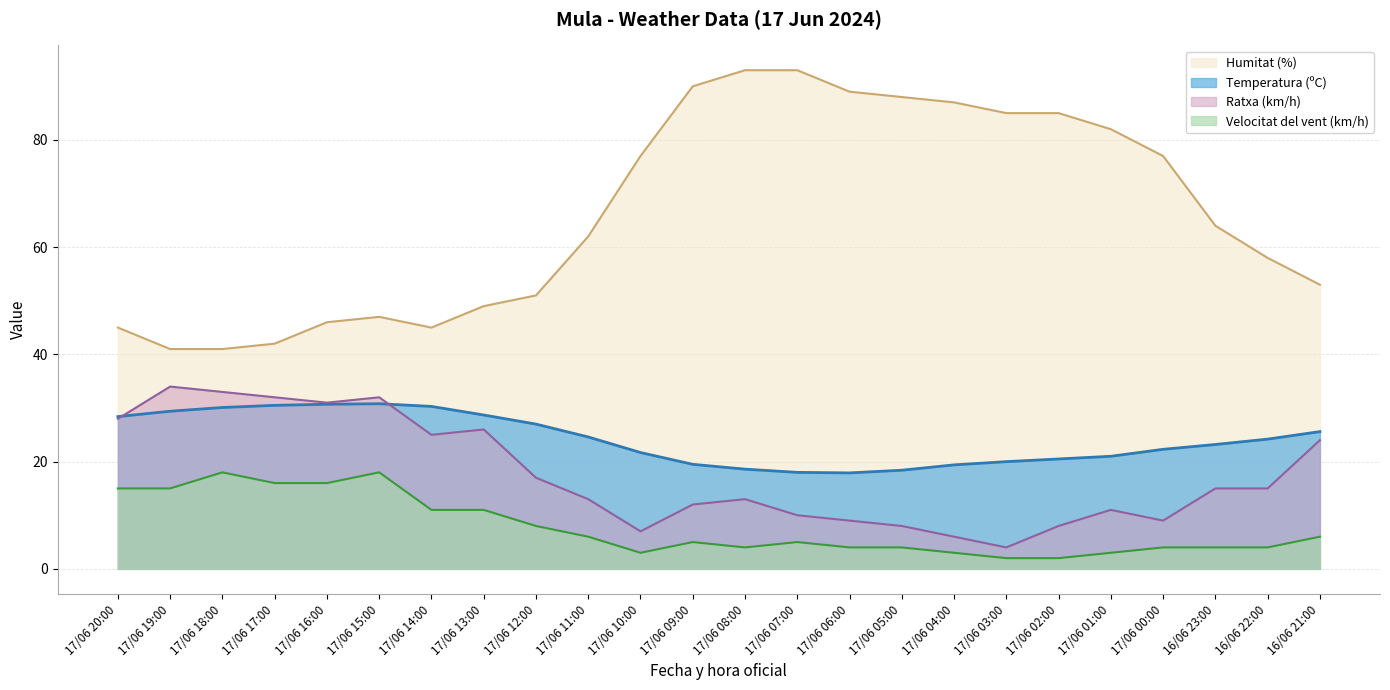

The value of Velocitat del vent (km/h) at 17/06 18:00 is 25.5. True or false?

False